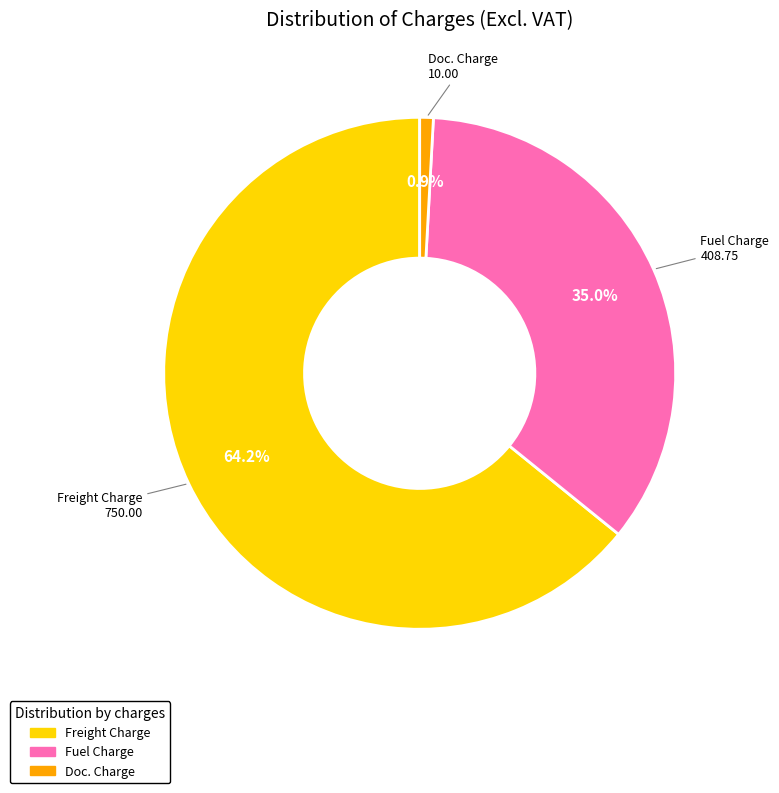

Is there a majority slice in this chart?

Yes